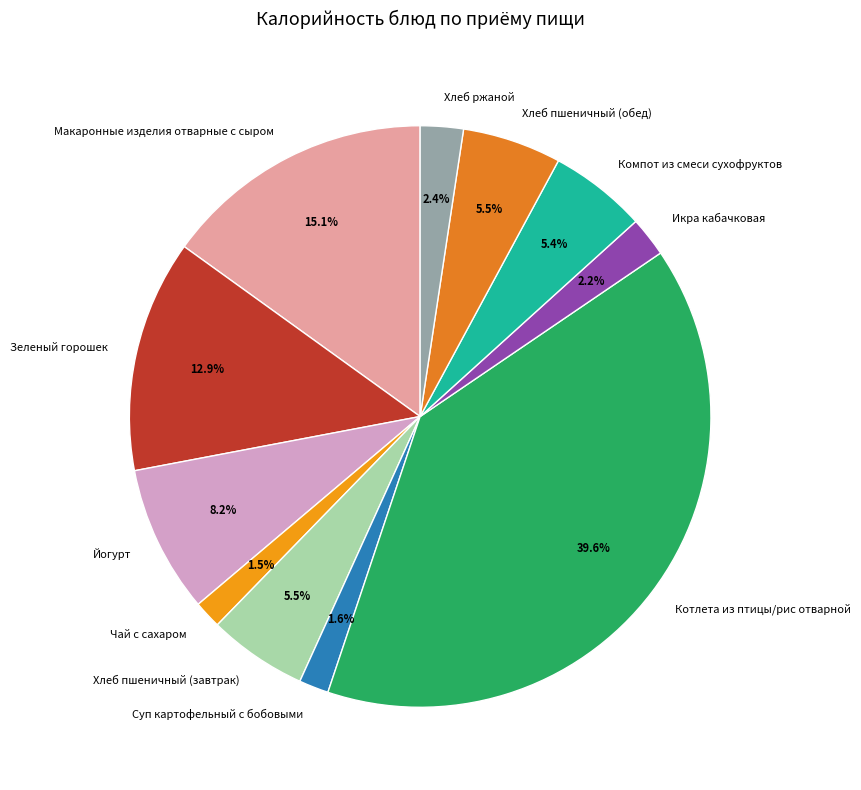

Does Хлеб пшеничный (обед) represent more than half of the total?

No